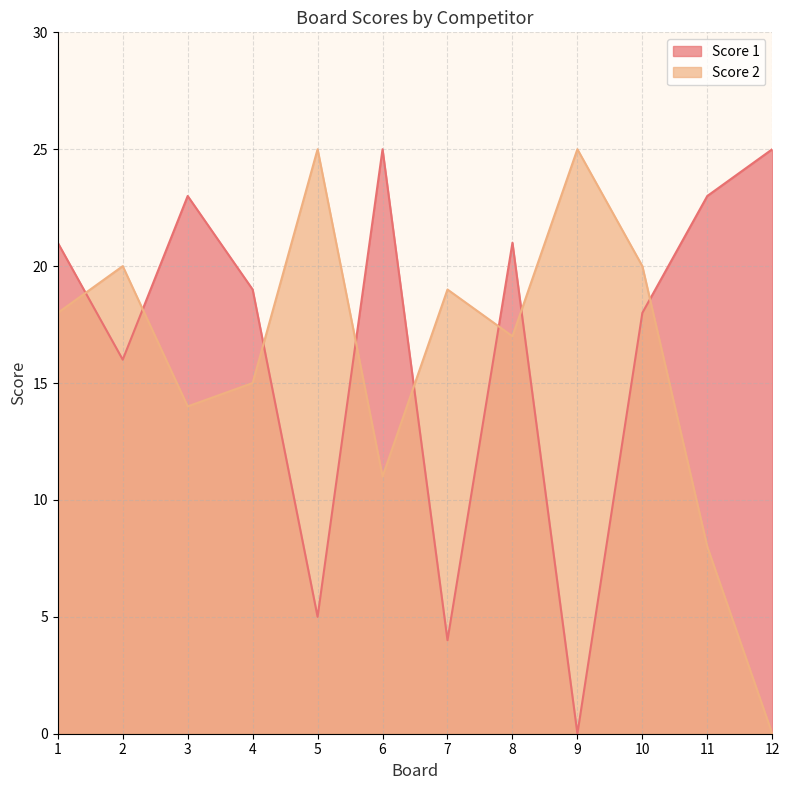

Reading right to left, list all the values displayed in this chart.

Score 1: 12=25	11=23	10=18	9=0	8=21	7=4	6=25	5=5	4=19	3=23	2=16	1=21
Score 2: 12=0	11=8	10=20	9=25	8=17	7=19	6=11	5=25	4=15	3=14	2=20	1=18